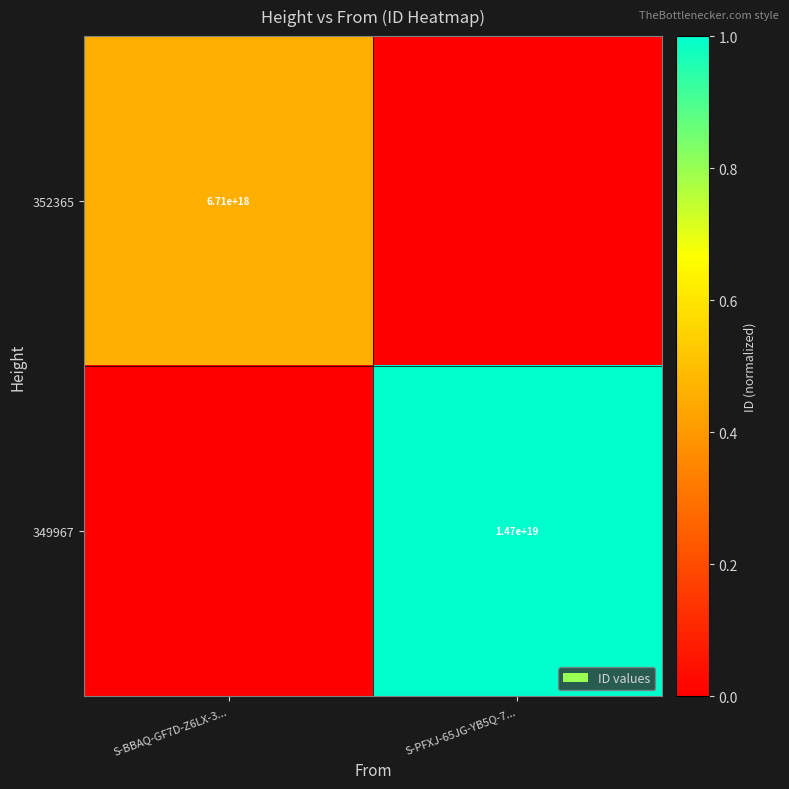

The value of 349967 at S-PFXJ-65JG-YB5Q-7... is 14700000000000000000. True or false?

True